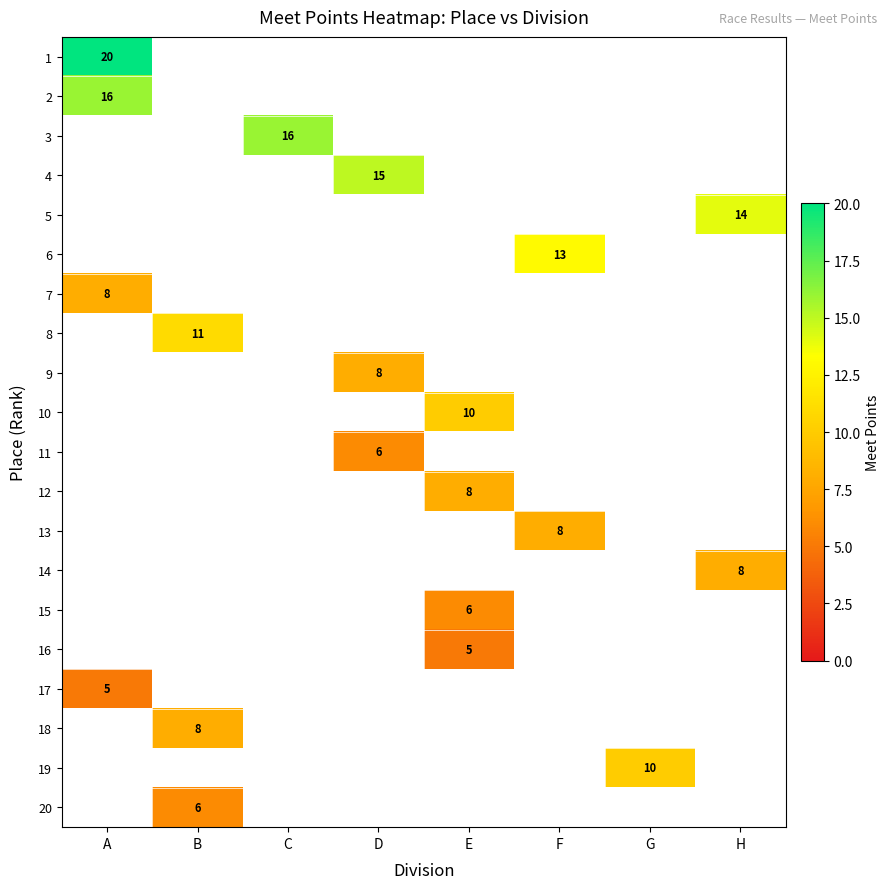

The value of 16 at E is 5. True or false?

True